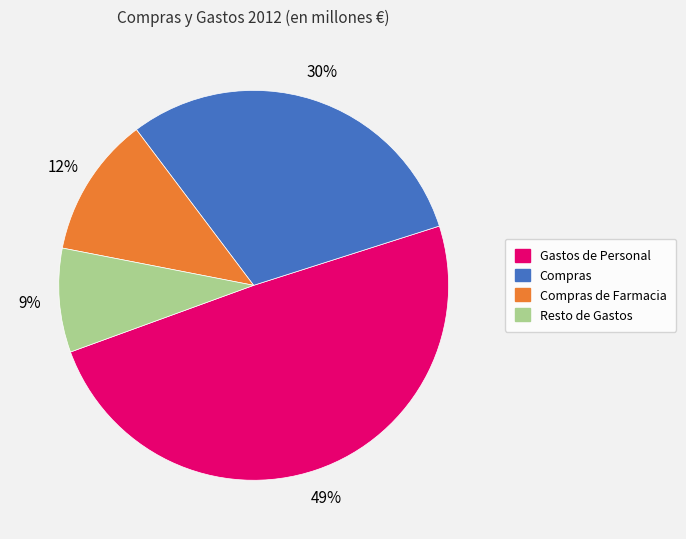

Does any single category account for the majority?

No